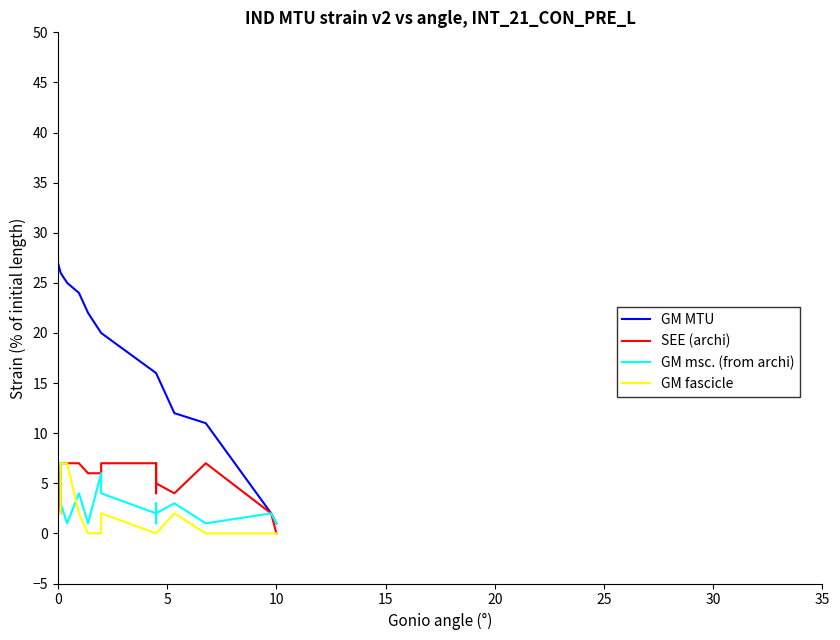

True or false: GM MTU and GM fascicle cross at least once.

False